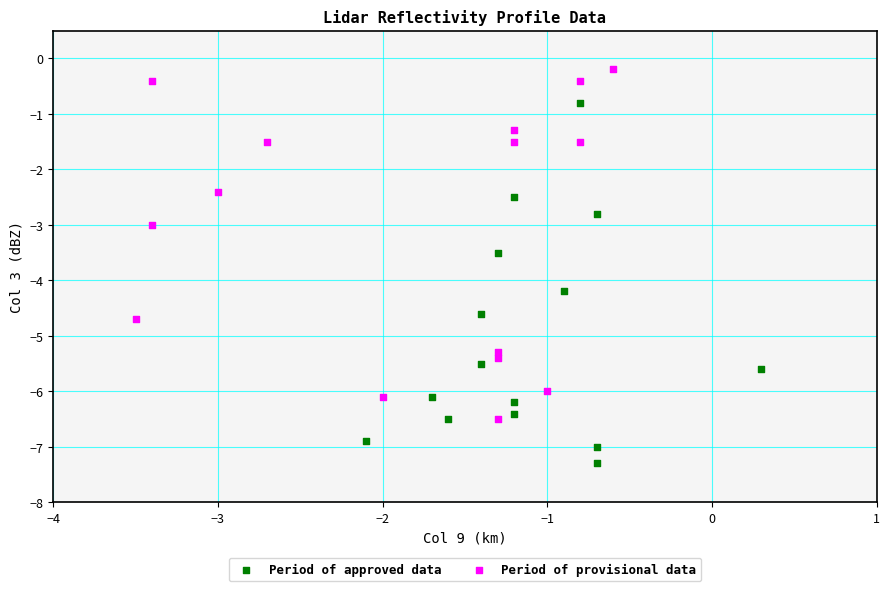

Which series reaches the minimum Y coordinate?

Period of approved data